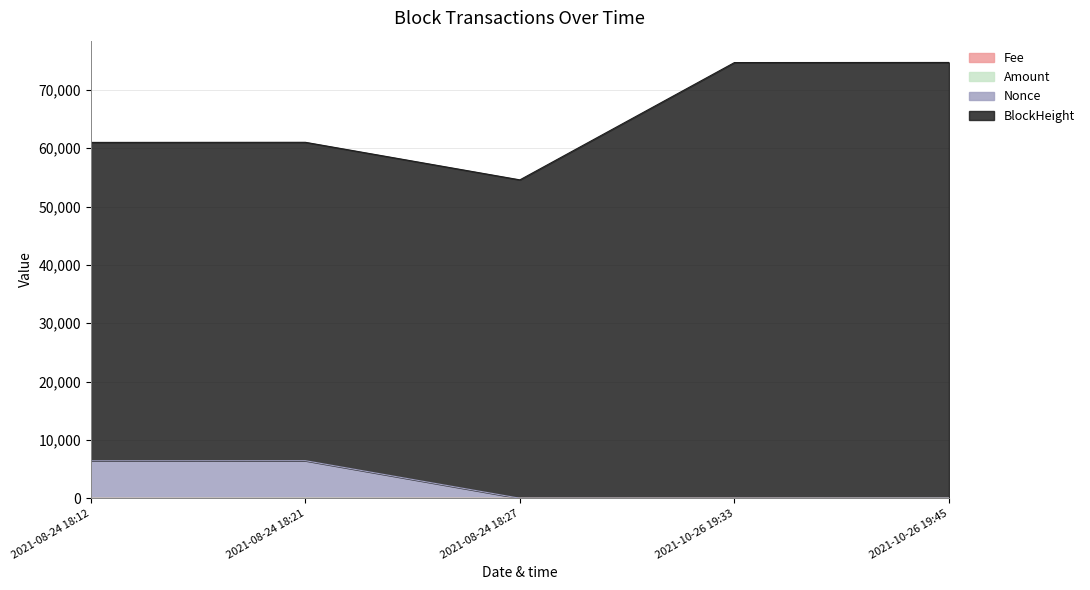

What is the label of the 2nd point from the left?

2021-08-24 18:21